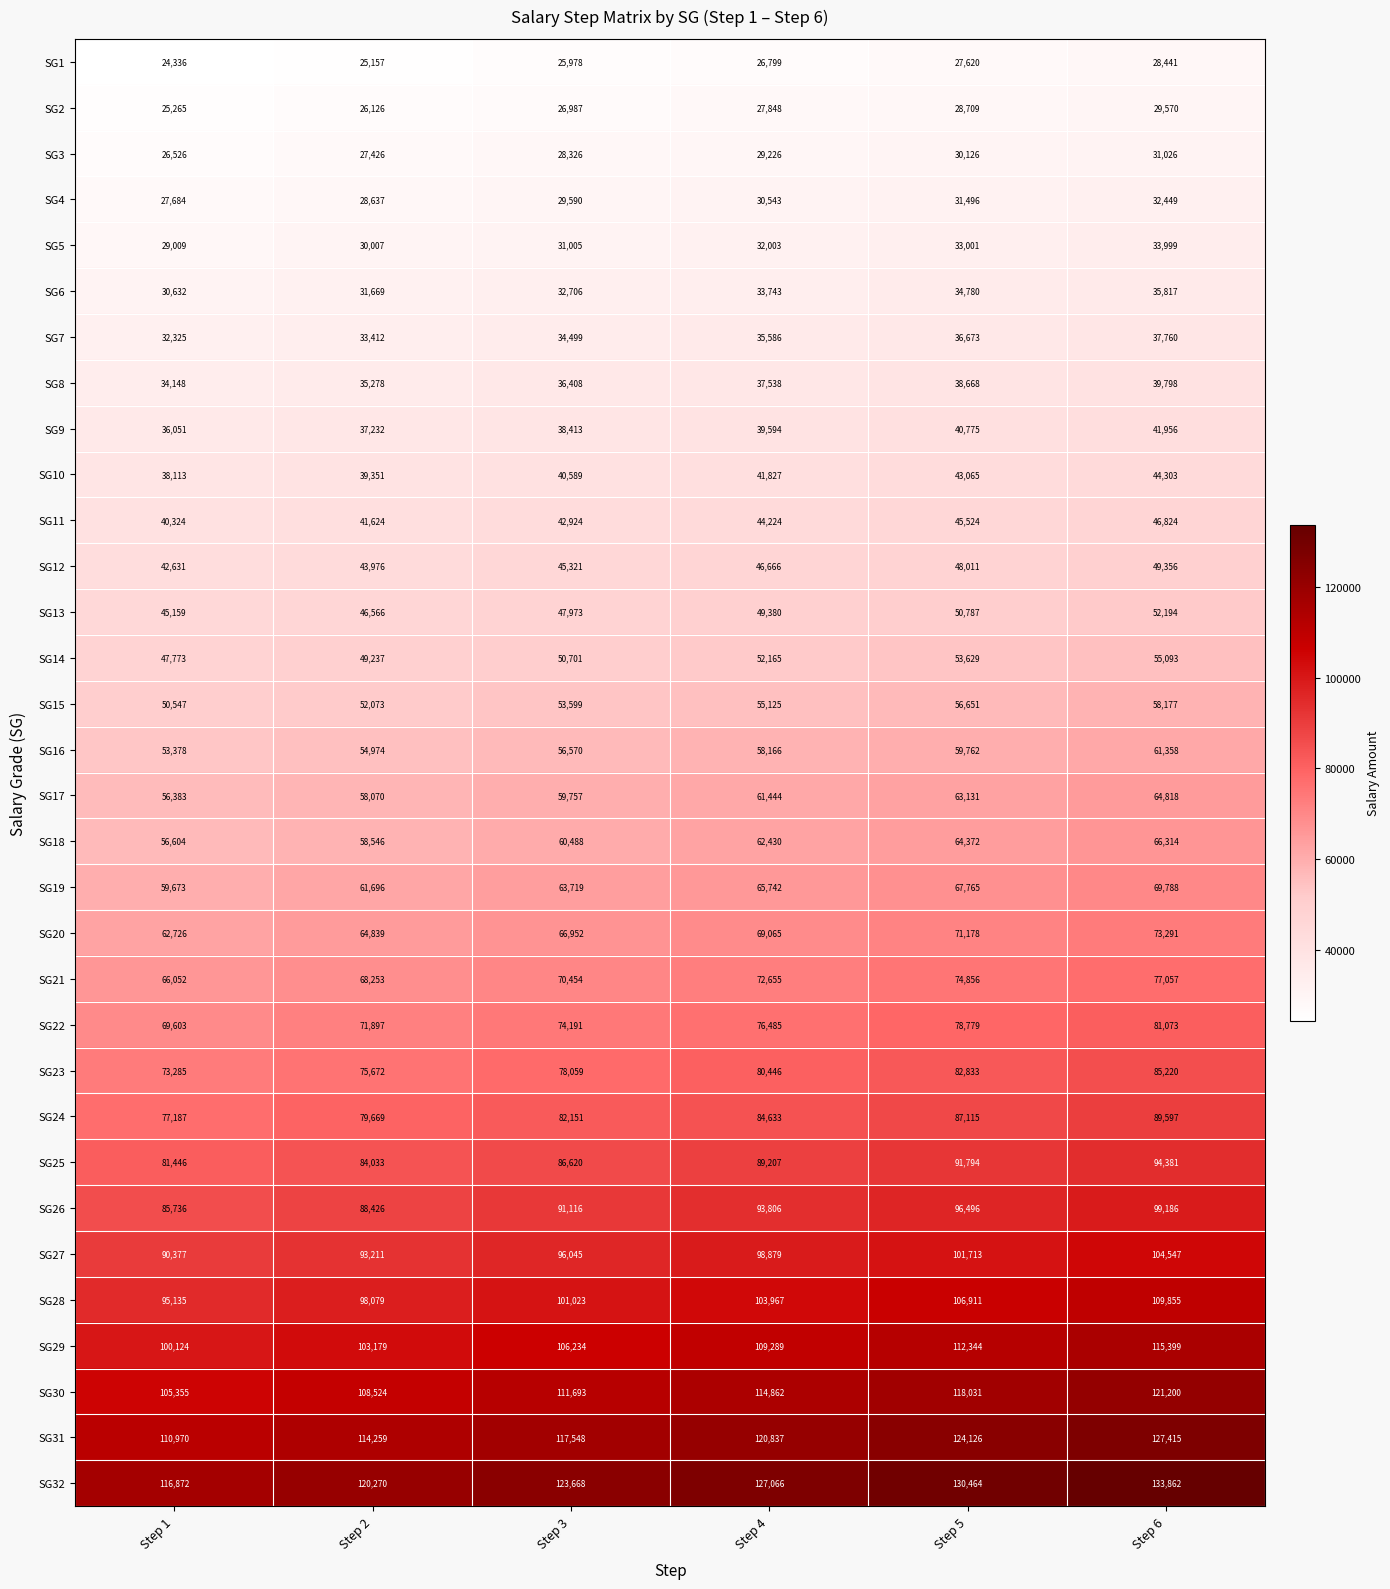

List the series in order of their peak value, highest first.

SG32, SG31, SG30, SG29, SG28, SG27, SG26, SG25, SG24, SG23, SG22, SG21, SG20, SG19, SG18, SG17, SG16, SG15, SG14, SG13, SG12, SG11, SG10, SG9, SG8, SG7, SG6, SG5, SG4, SG3, SG2, SG1